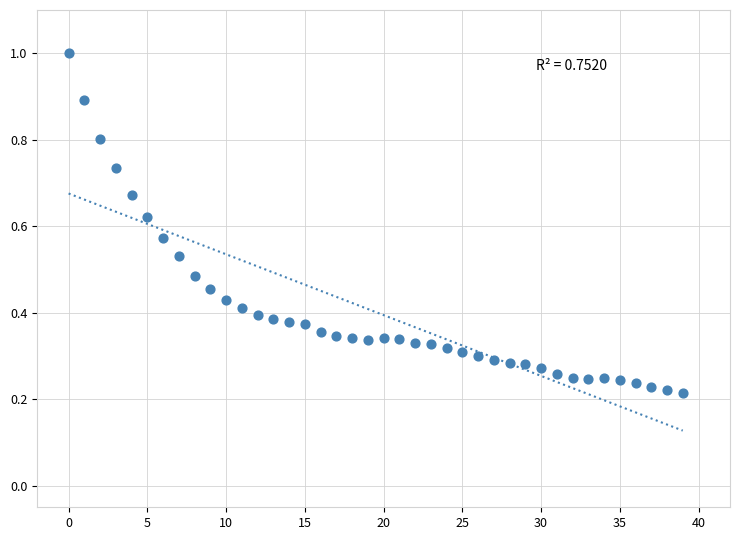

What is the range of Y values (max minus min)?

0.8